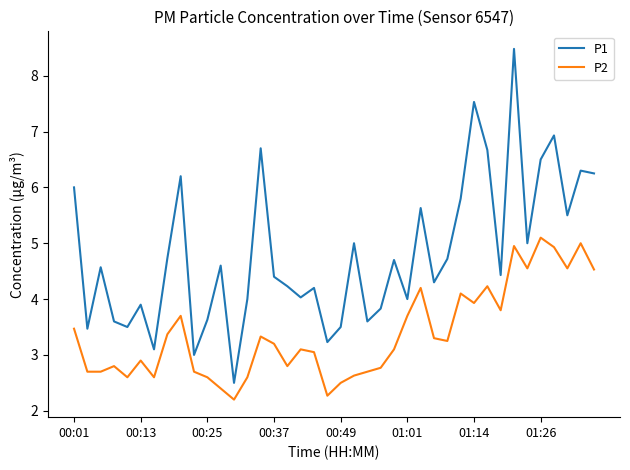

In P1, how many points are higher than both neighbors (excluding endpoints)?

13